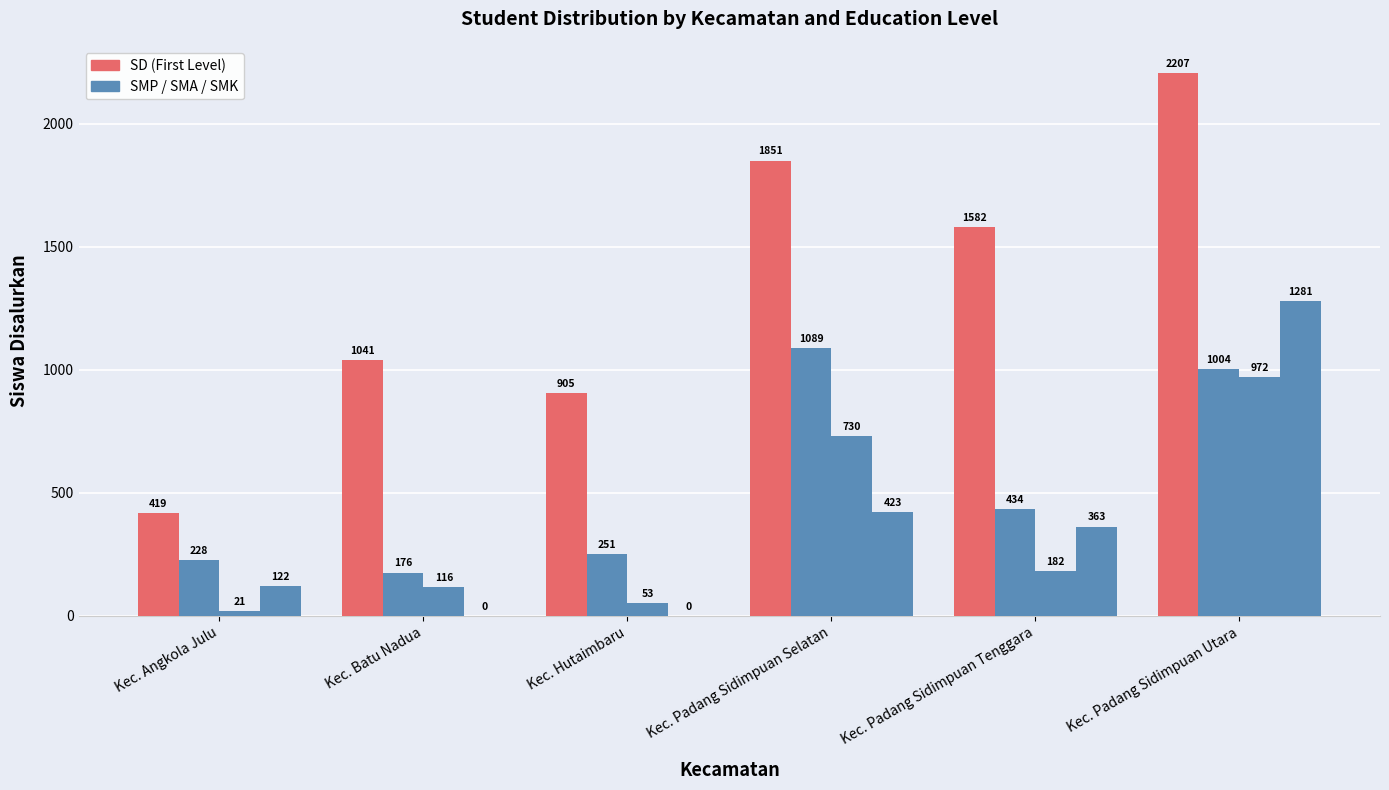

How many categories are shown in the chart?

6